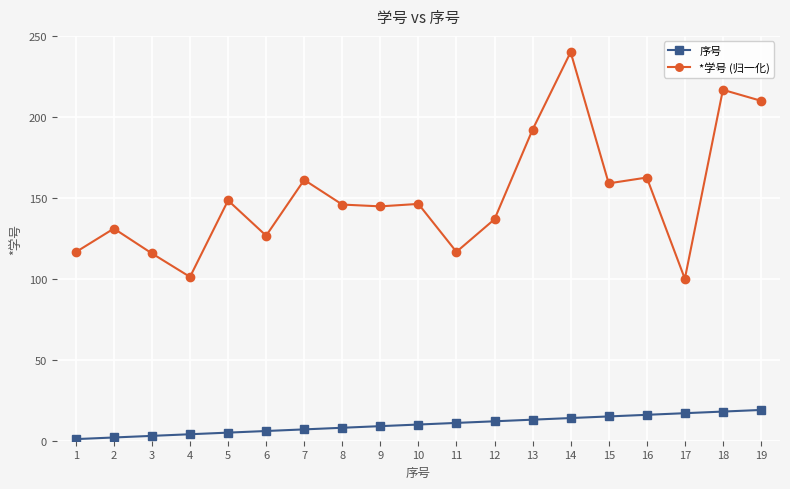

List the series in order of their overall mean, lowest first.

序号, *学号 (归一化)